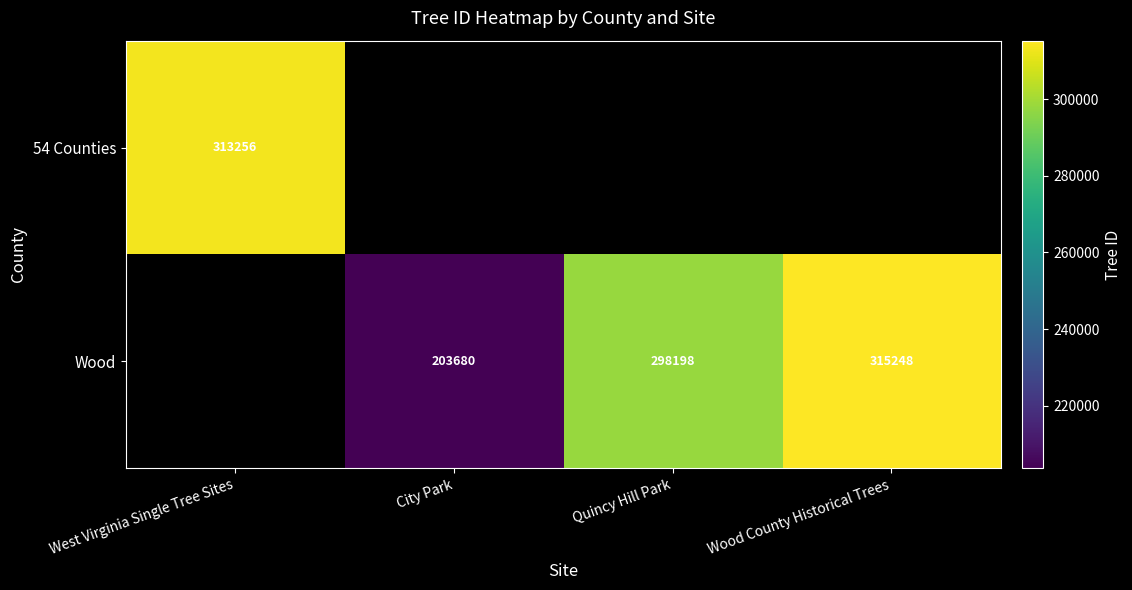

True or false: Wood has a value of 203680 at City Park.

True